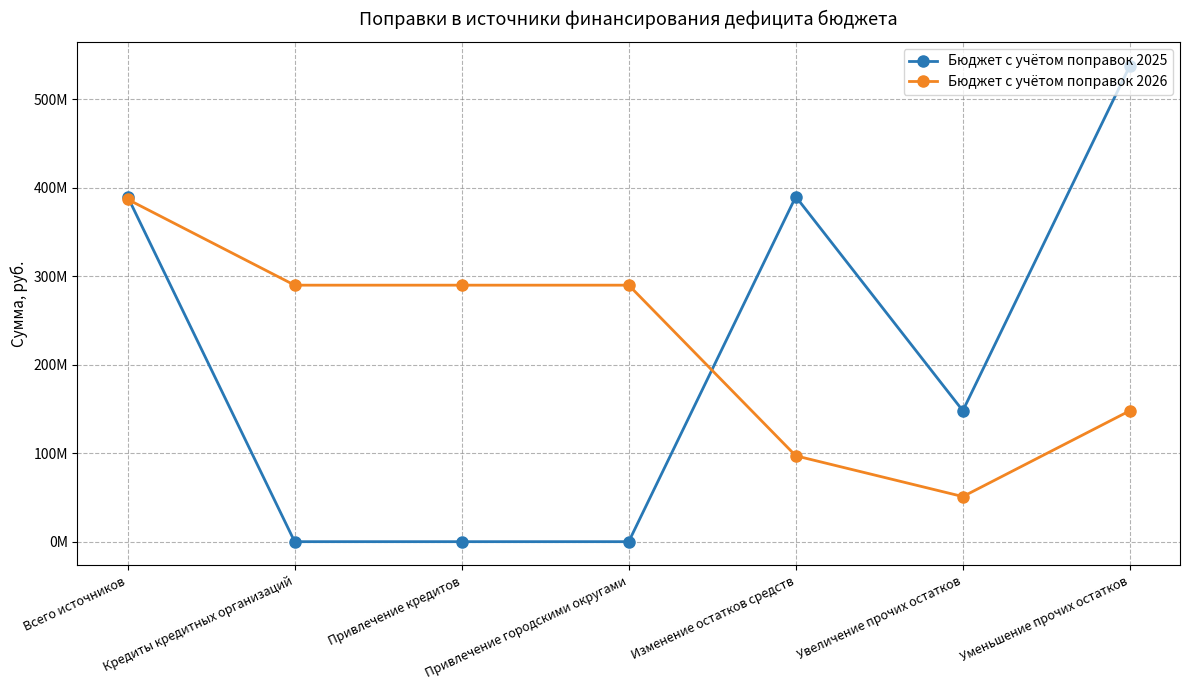

True or false: Бюджет с учётом поправок 2025 and Бюджет с учётом поправок 2026 cross at least once.

True